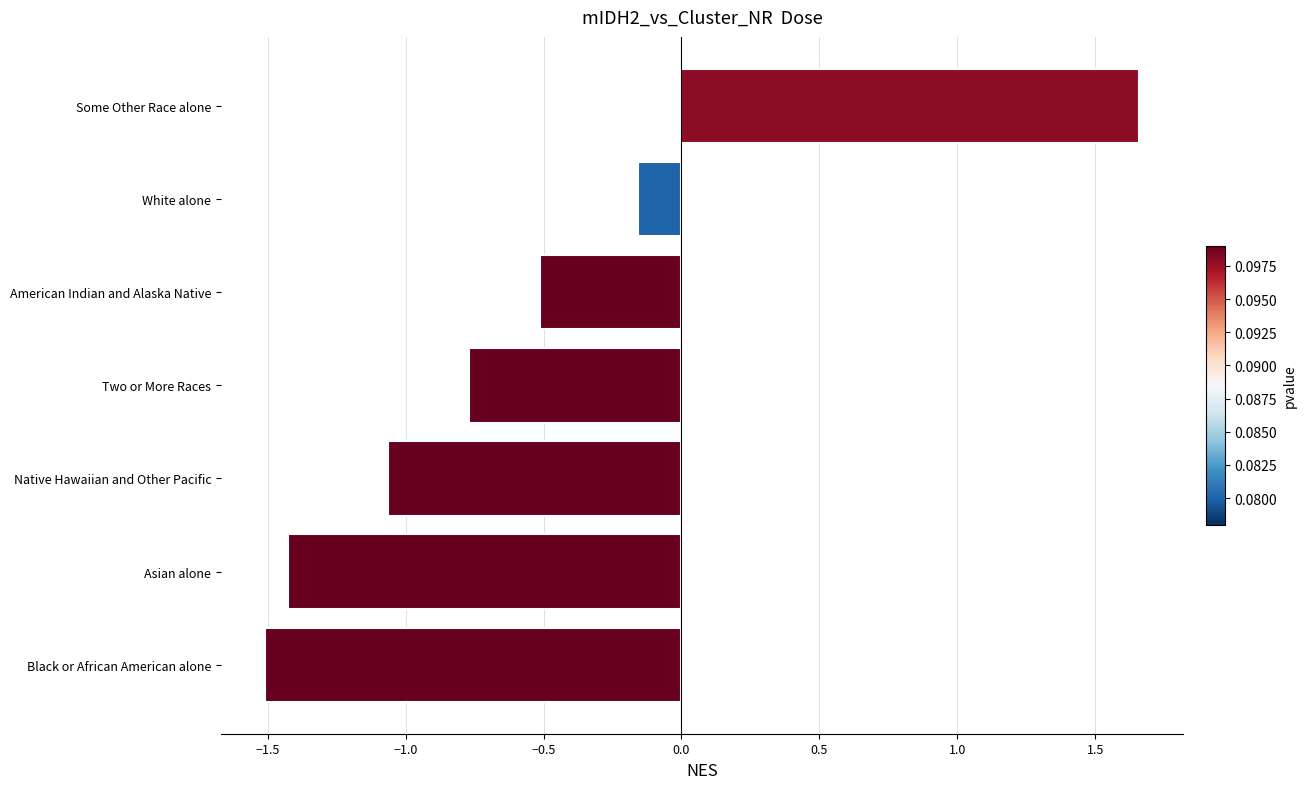

What is the difference between the second highest and minimum values?

1.4